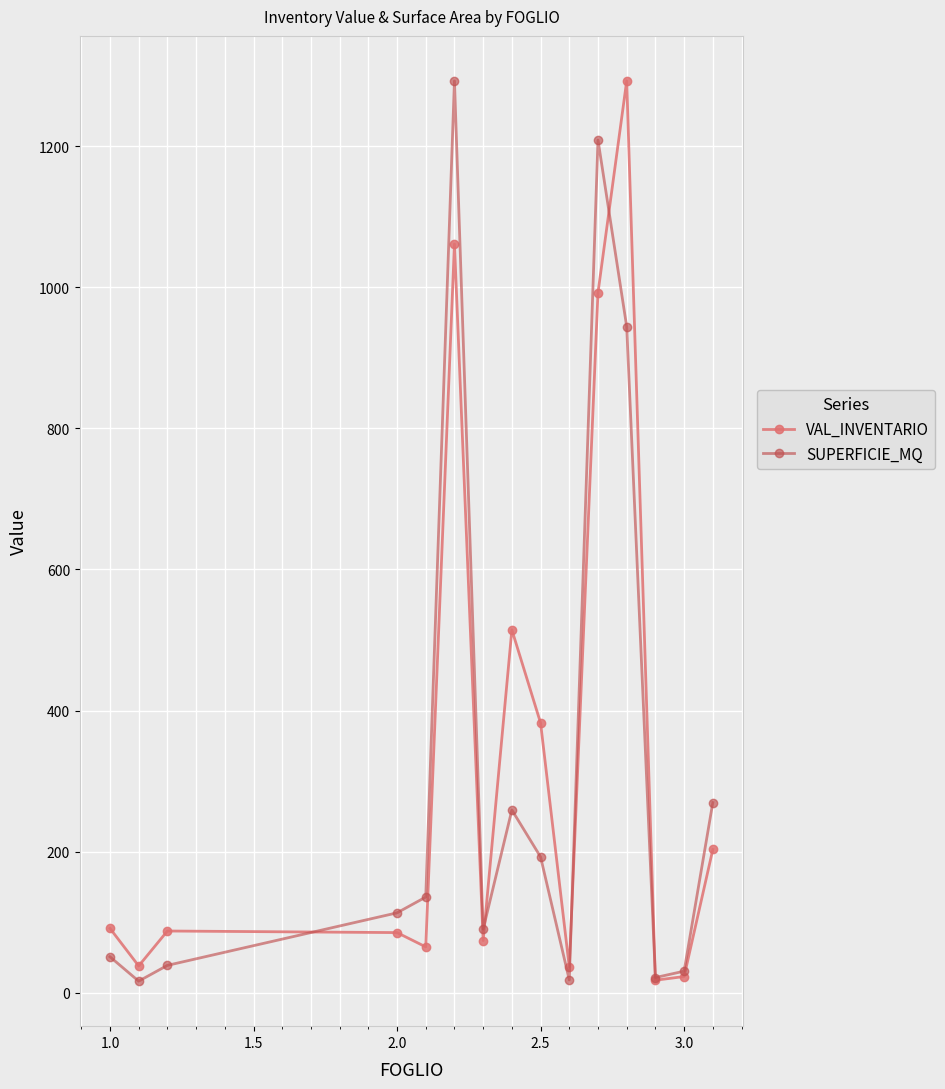

What is the value of the SUPERFICIE_MQ point at the 1st from the left?

51.2